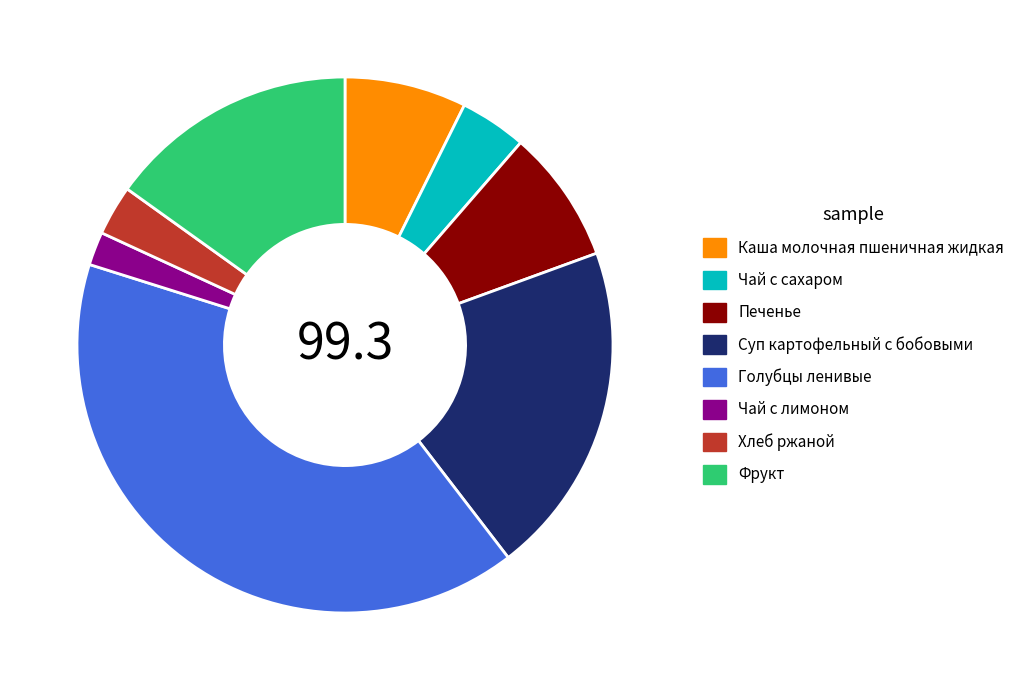

The Чай с лимоном slice represents 17% of the pie. True or false?

False